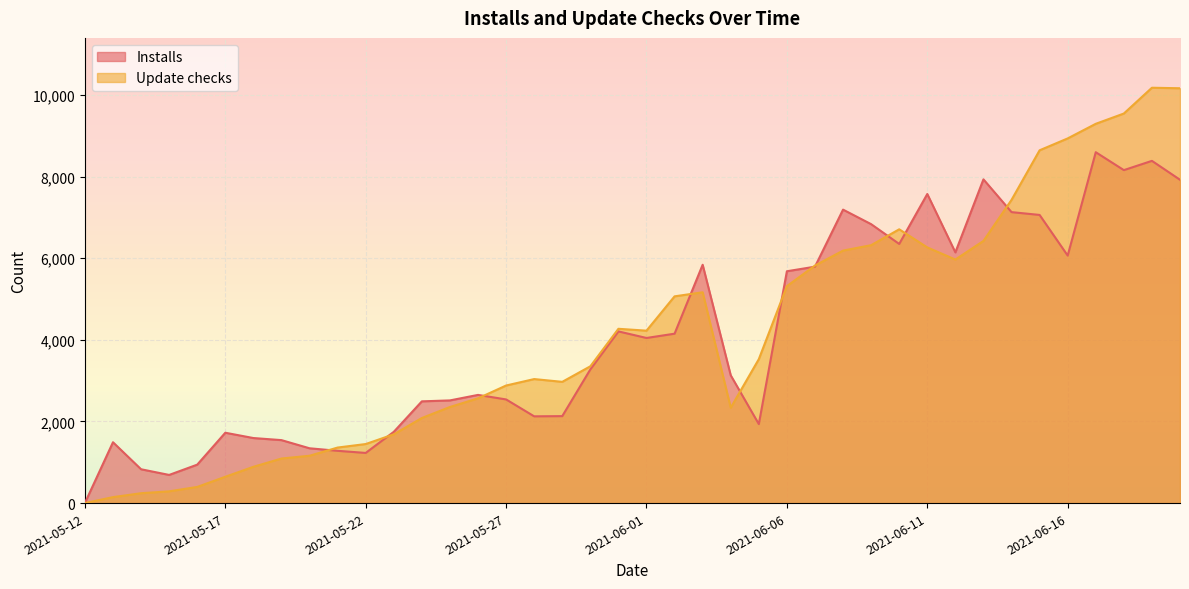

At which label does Update checks reach its minimum?

2021-05-12